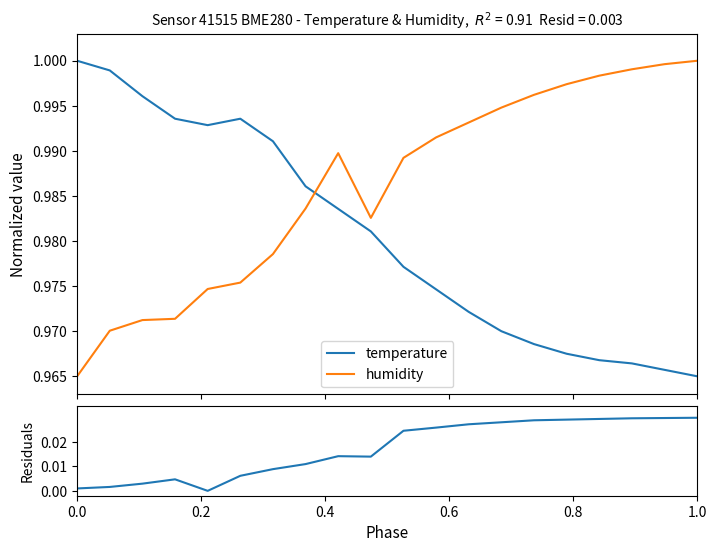

True or false: humidity has more than 0 interior local peaks.

True